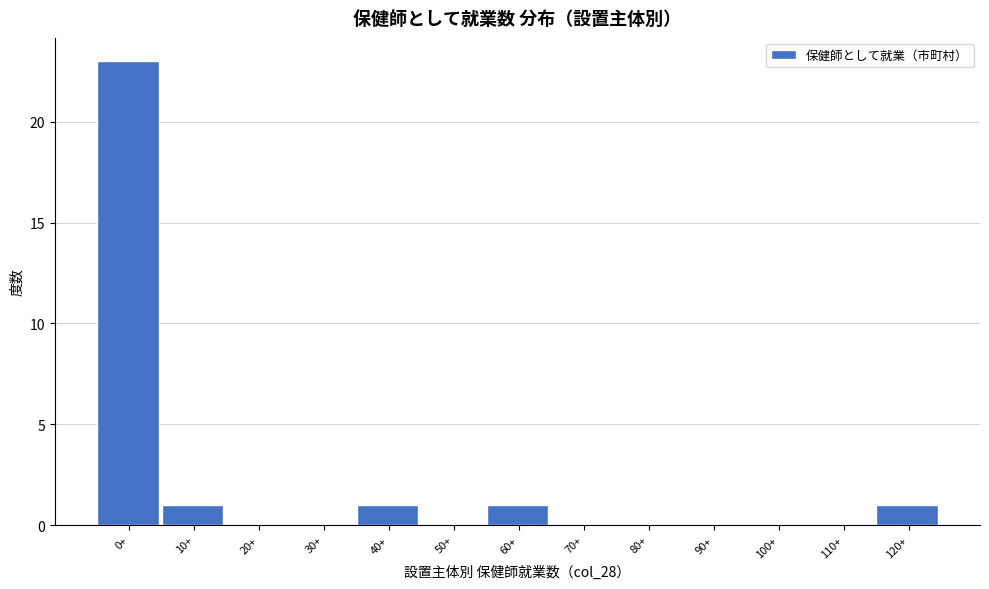

Reading left to right, what are all the values shown in this chart?

0+=23	10+=1	20+=0	30+=0	40+=1	50+=0	60+=1	70+=0	80+=0	90+=0	100+=0	110+=0	120+=1